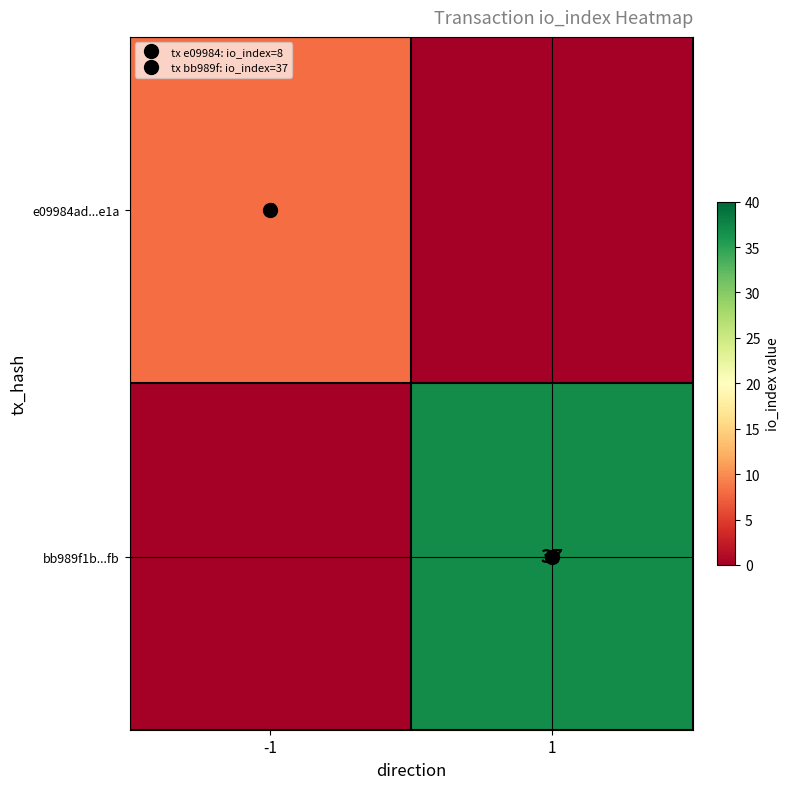

List the series in order of their peak value, lowest first.

e09984ad...e1a, bb989f1b...fb